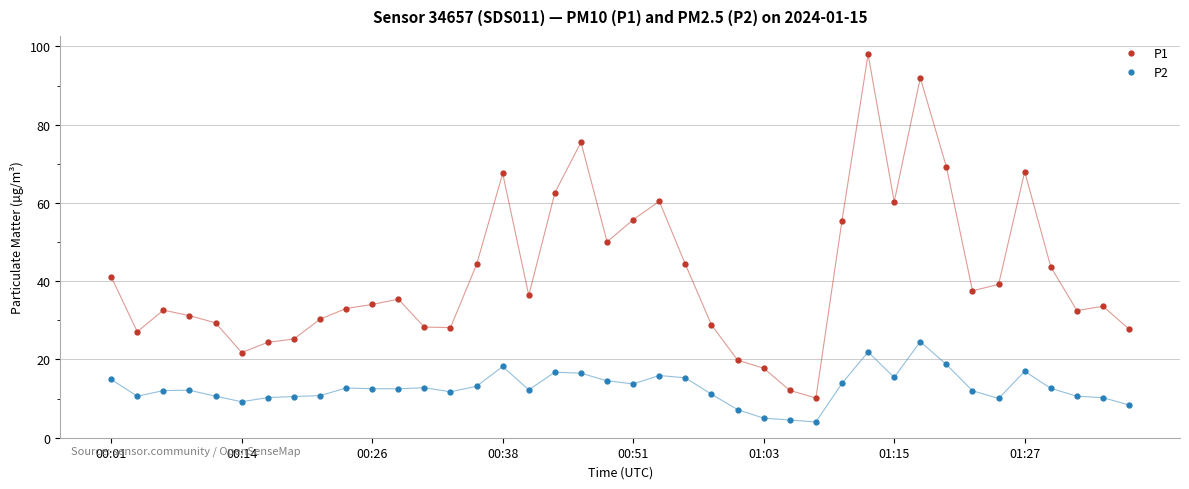

True or false: P1 and P2 intersect in this chart.

False